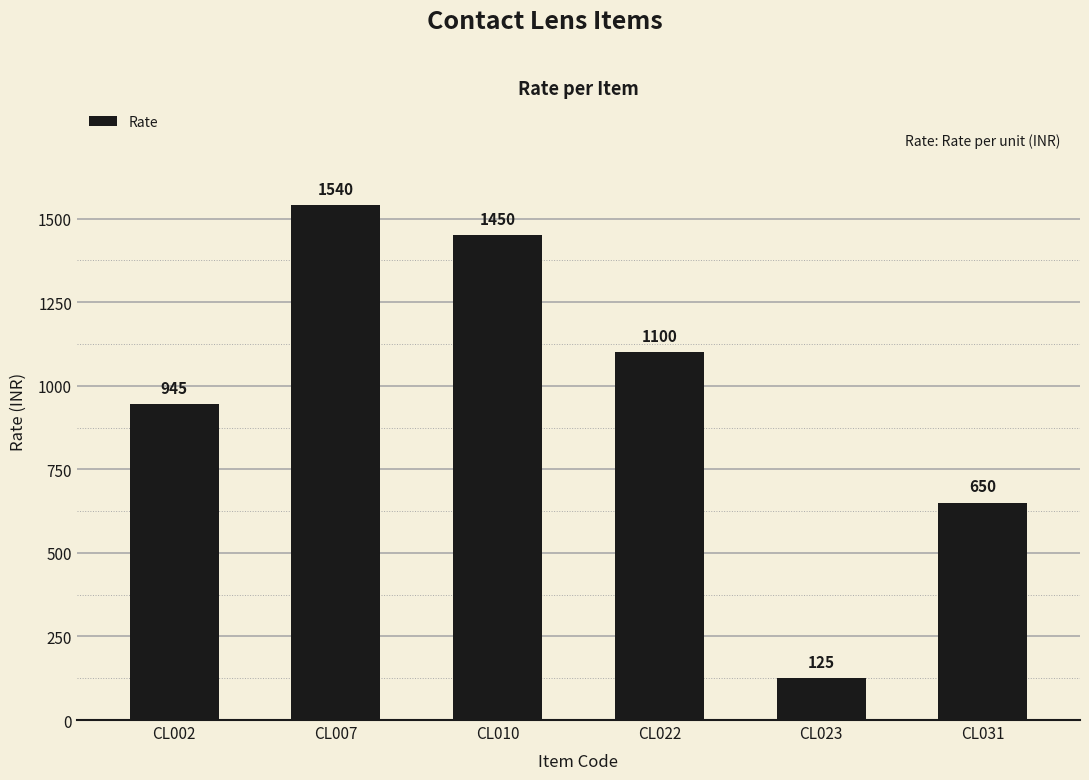

Is it true that the value at CL022 is 611?

False